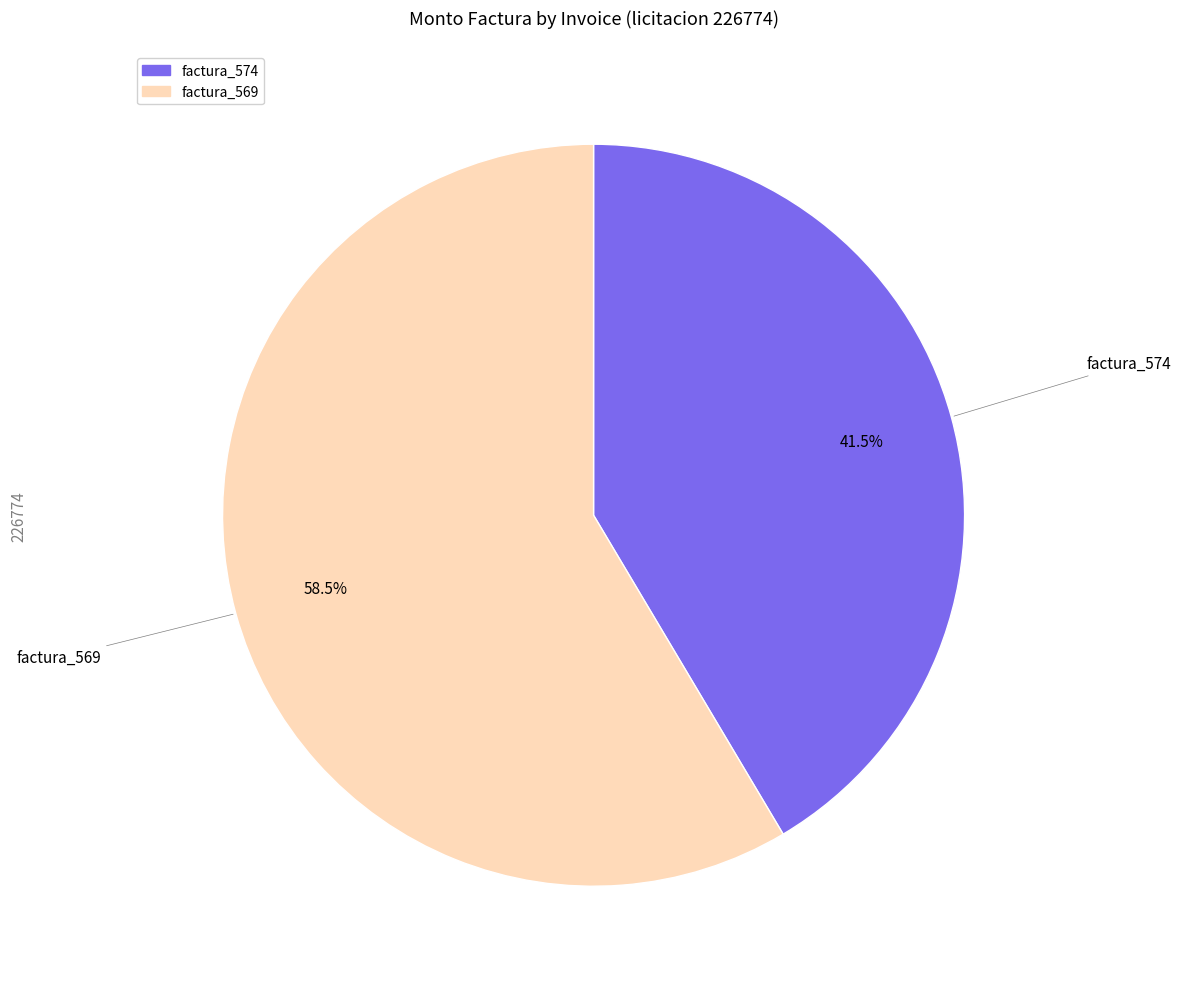

To the nearest percent, what is the difference between the largest and smallest slice percentages?

17%